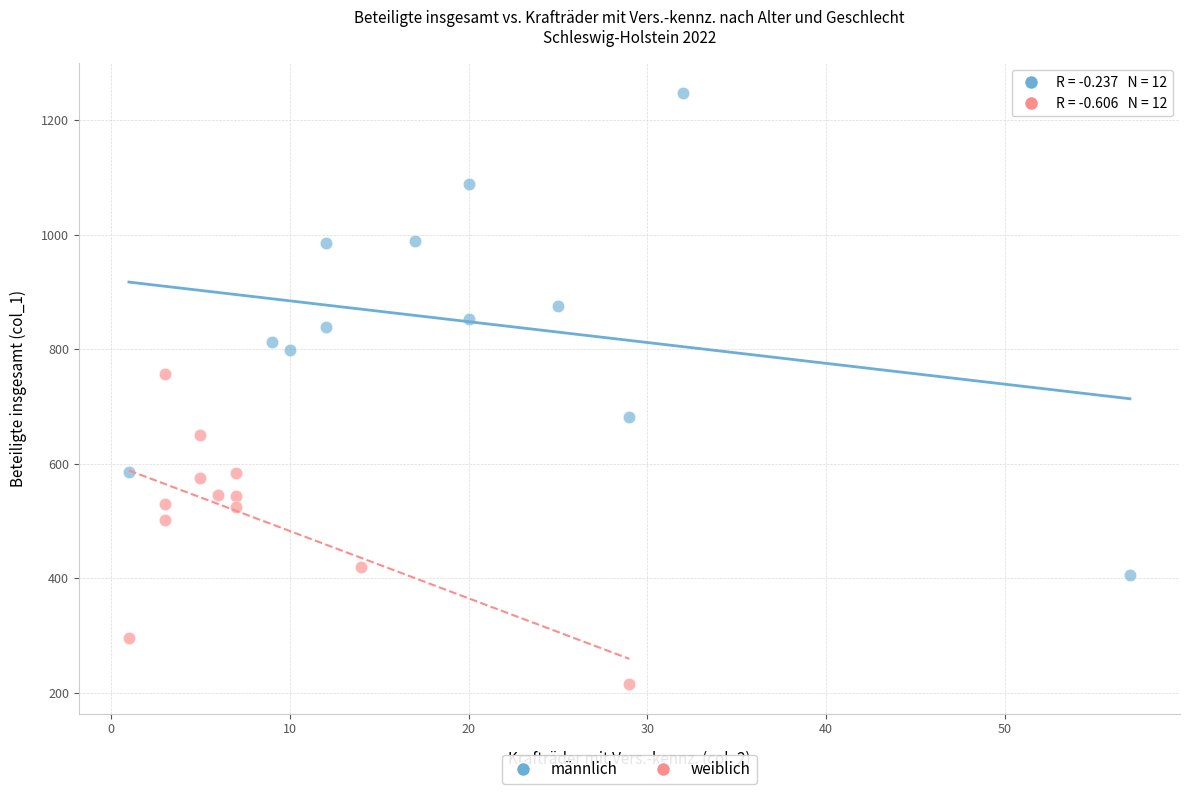

Which series contains the lowest Y value?

weiblich